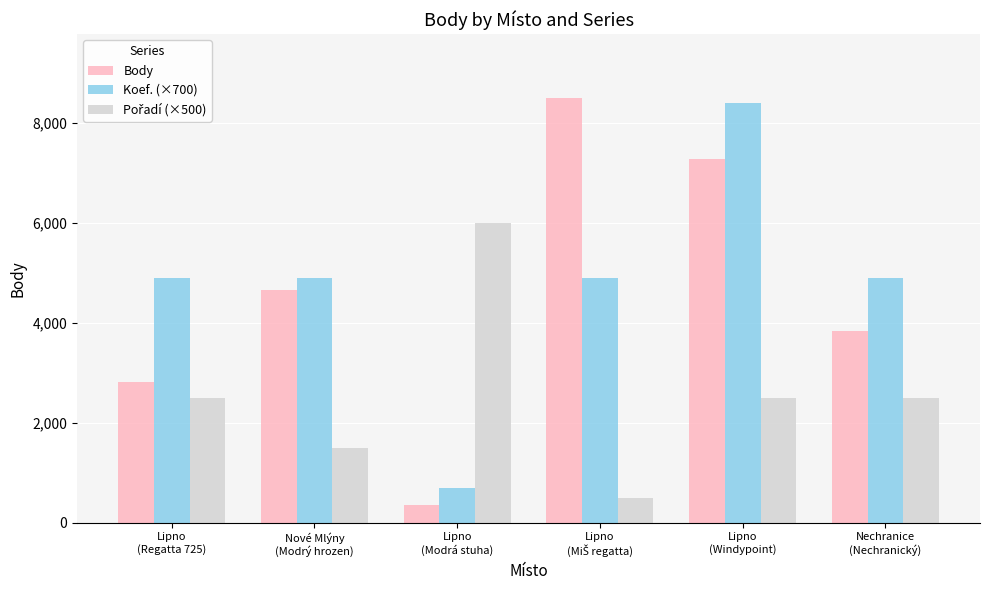

What is the minimum value shown in the chart?

344